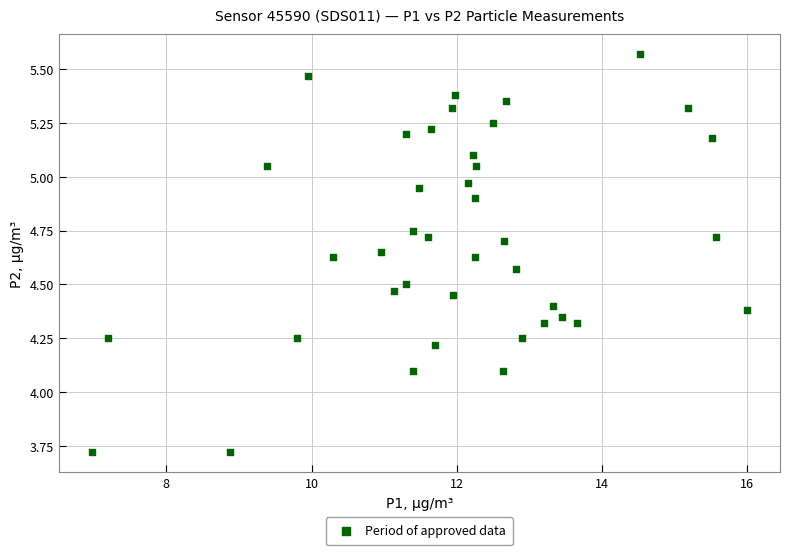

What is the range of X values (max minus min)?

9.0